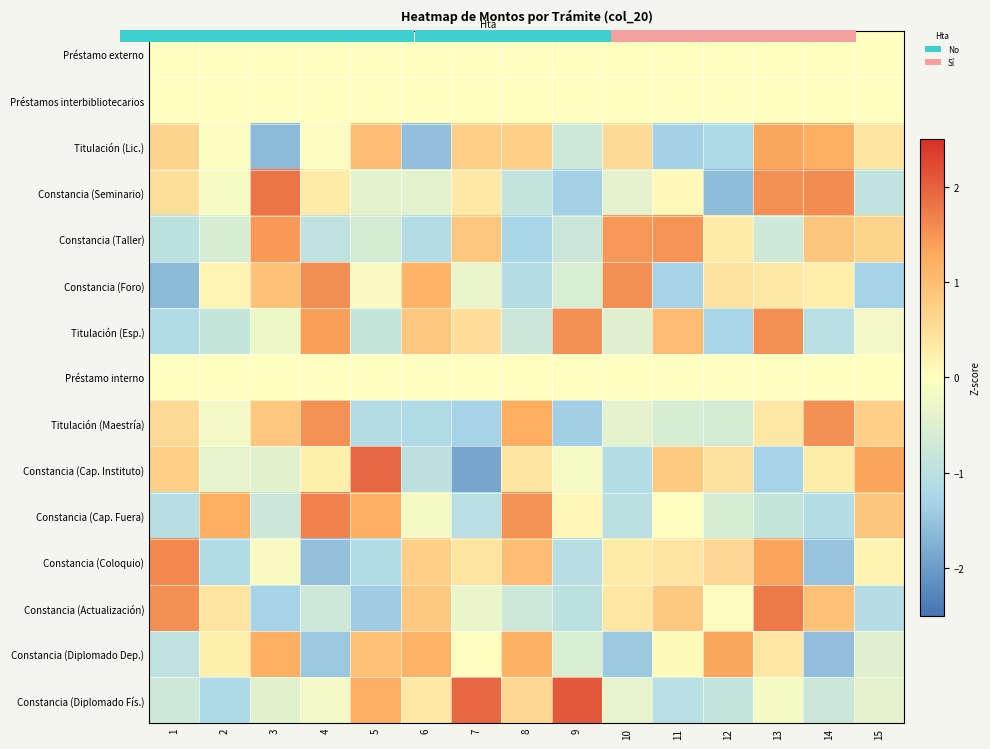

What is the minimum value shown in the chart?

-1.9